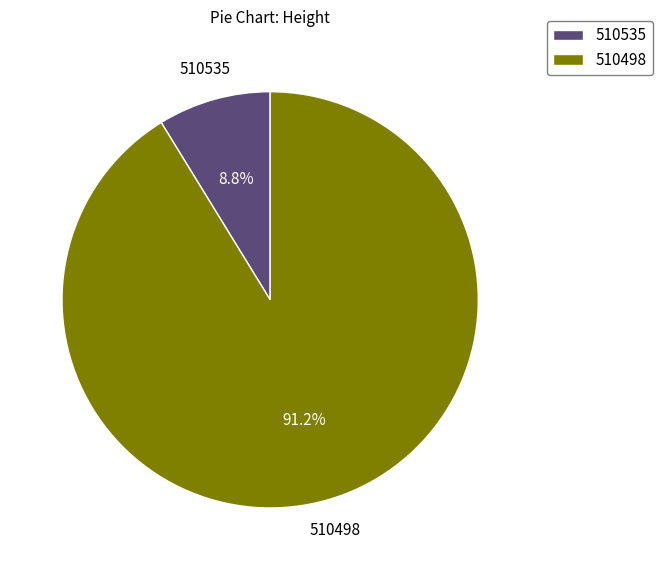

Do 510535 and 510498 together represent more than half of the pie?

Yes